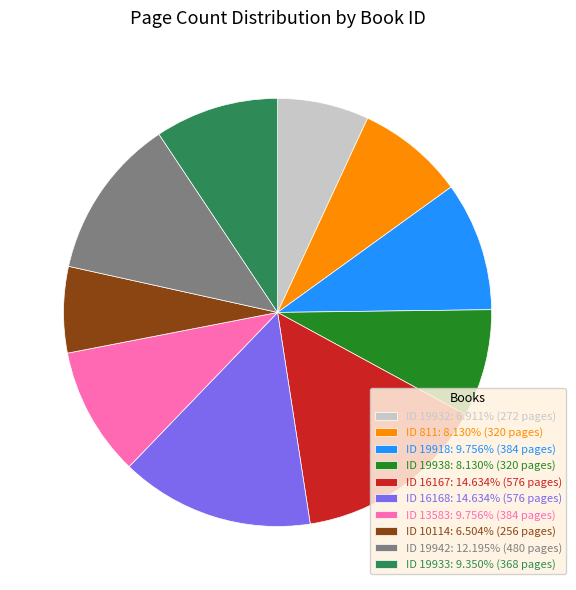

Approximately how many times larger is the value at ID 16167: 14.634% (576 pages) compared to ID 13583: 9.756% (384 pages)?

1.5